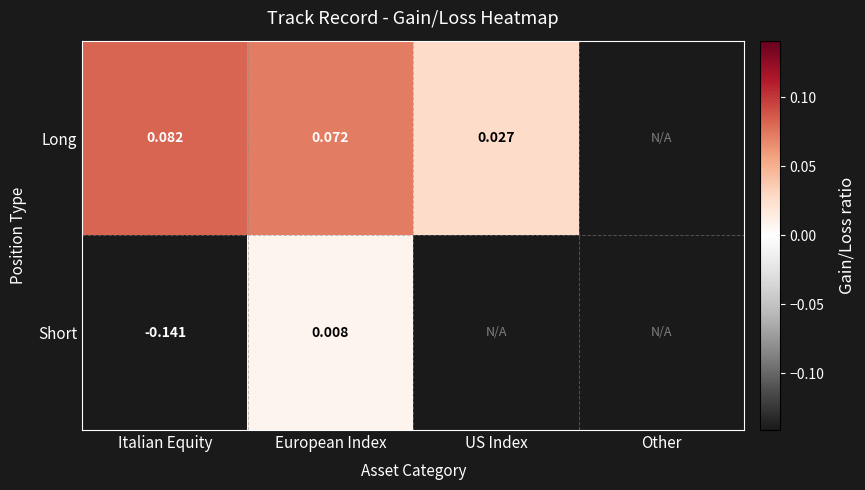

Which series changed the most between Italian Equity and European Index?

Short